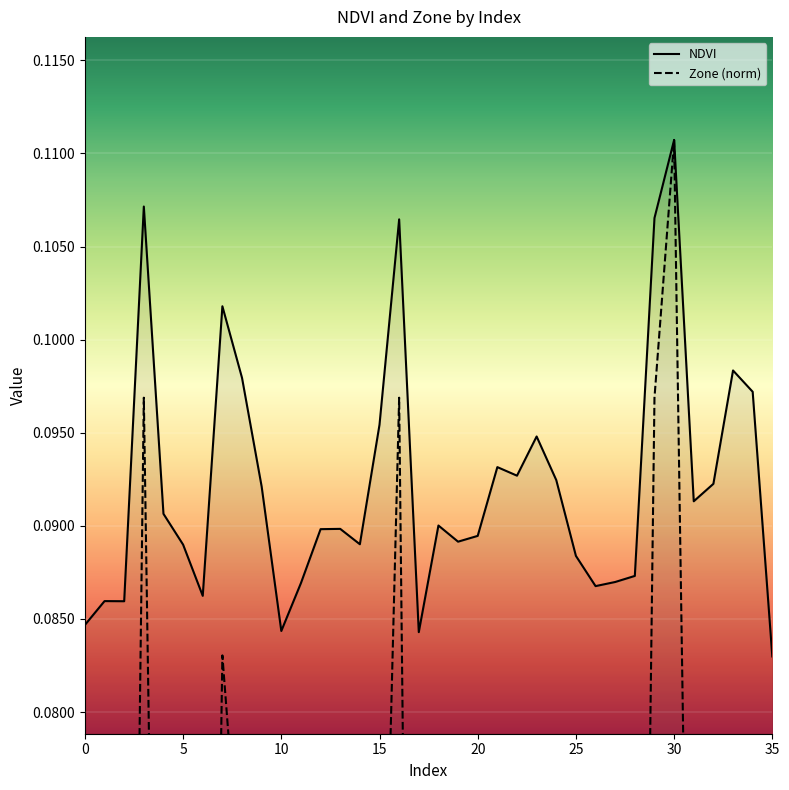

True or false: NDVI has more than 2 interior local peaks.

True